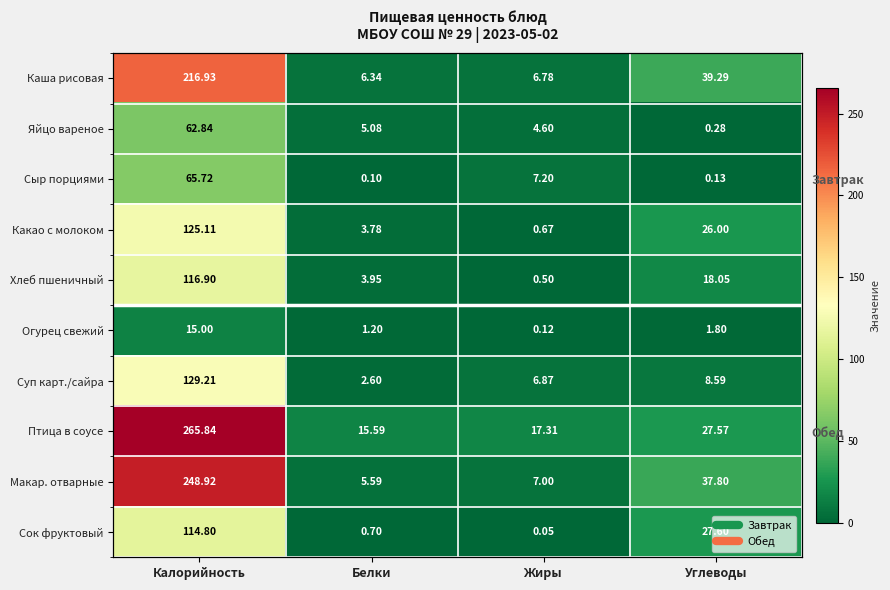

What is the difference between the highest and lowest values at Белки?

15.5